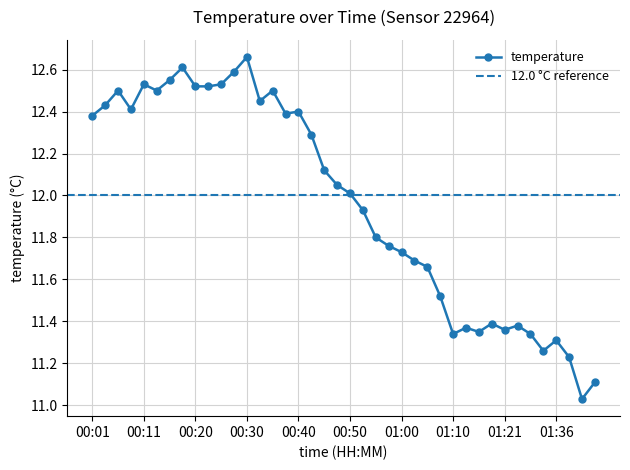

List the labels in order of value, largest first.

00:30, 00:18, 00:28, 00:16, 00:11, 00:25, 00:20, 00:23, 00:06, 00:13, 00:35, 00:33, 00:03, 00:08, 00:40, 00:38, 00:01, 00:43, 00:45, 00:47, 00:50, 00:52, 00:55, 00:57, 01:00, 01:02, 01:05, 01:08, 01:18, 01:26, 01:13, 01:21, 01:16, 01:10, 01:31, 01:36, 01:34, 01:39, 01:44, 01:41